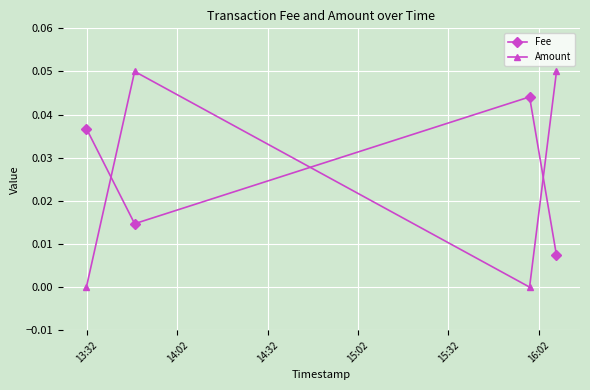

At how many categories does at least one series exceed 0?

4